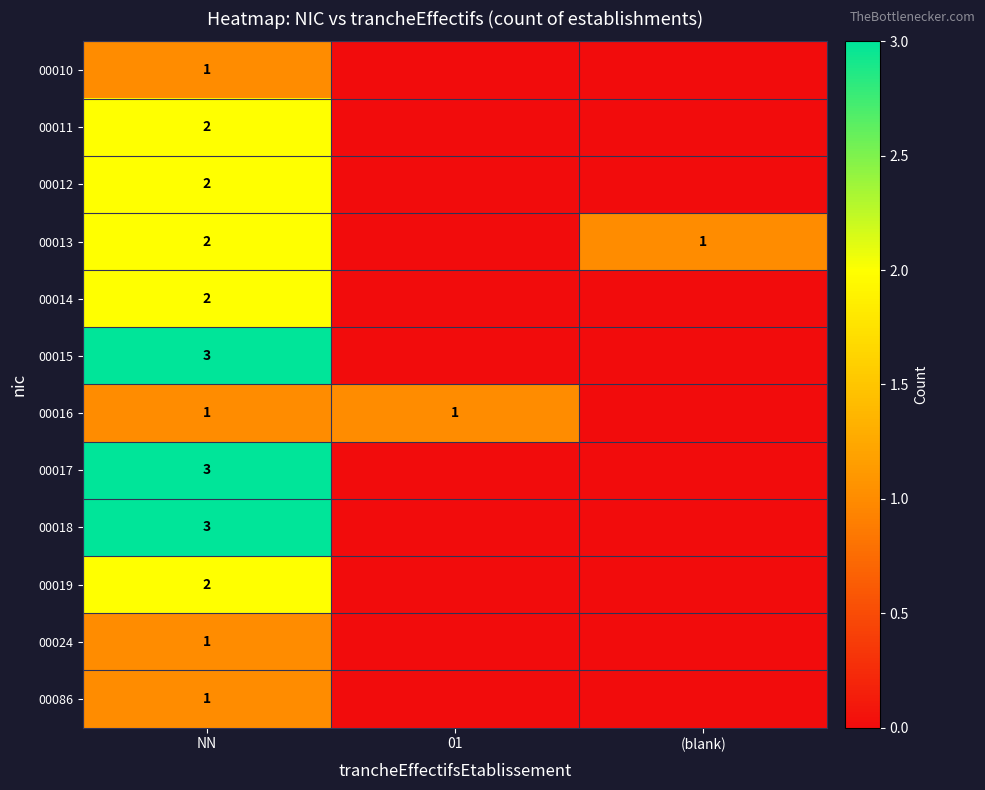

The value of 00011 at NN is 2. True or false?

True